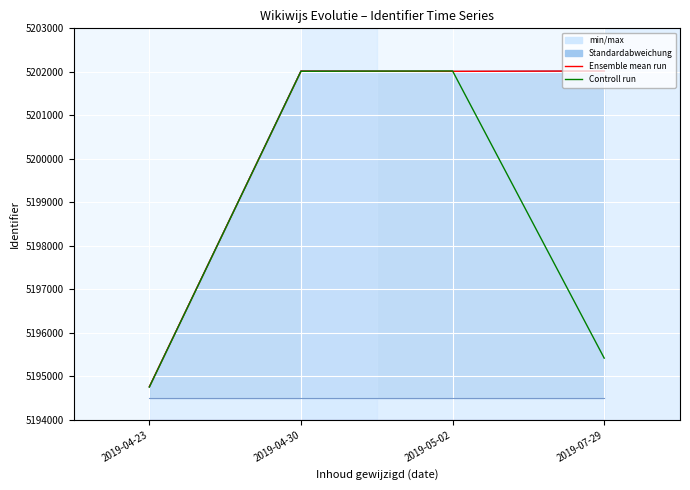

Reading left to right, what are all the values shown in this chart?

Ensemble mean run: 5194763	5202015	5202011	5202019
Controll run: 5194755	5202013	5202020	5195420